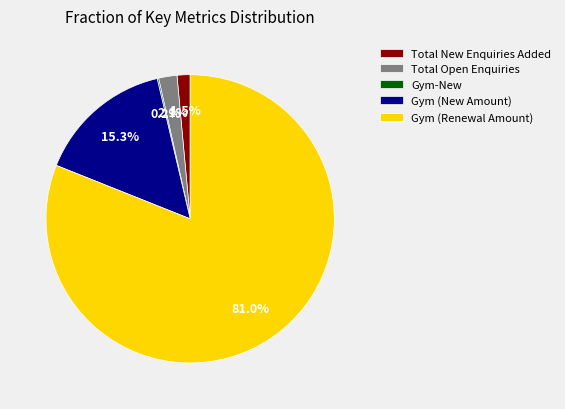

Which category has the biggest portion of the pie?

Gym (Renewal Amount)